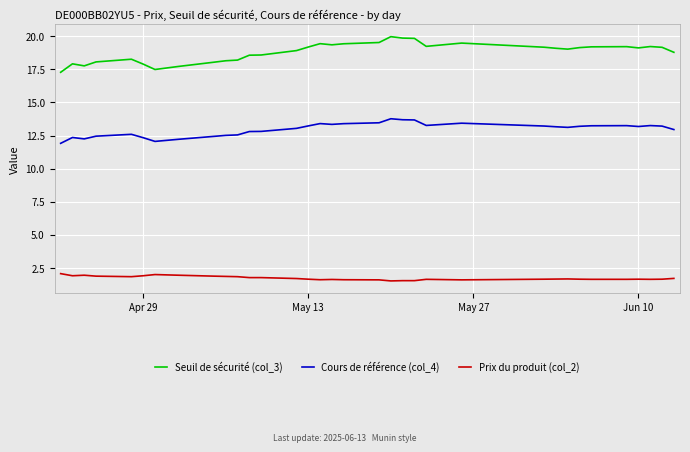

Which series has the widest spread of values?

Seuil de sécurité (col_3)